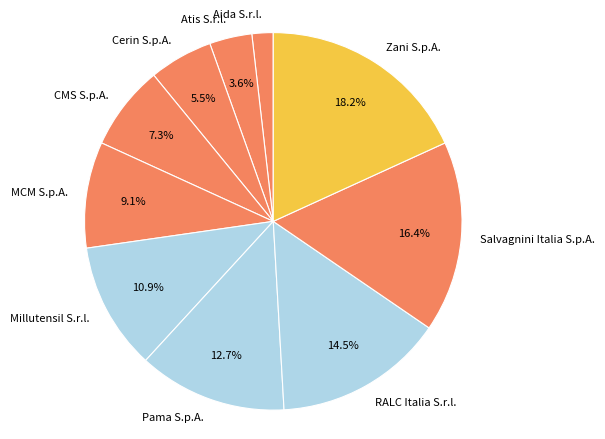

To the nearest percent, what percentage of the pie is Pama S.p.A.?

13%